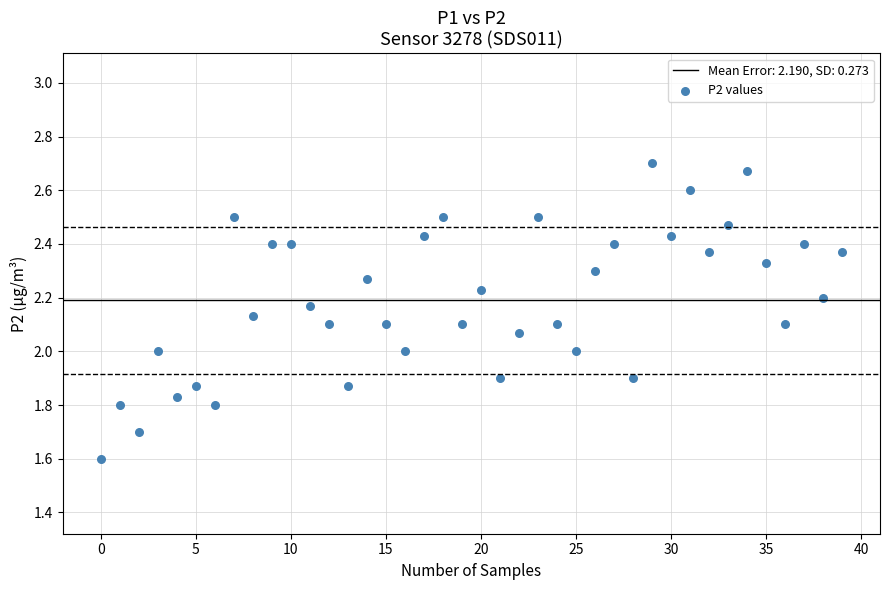

What is the range of Y values (max minus min)?

1.1